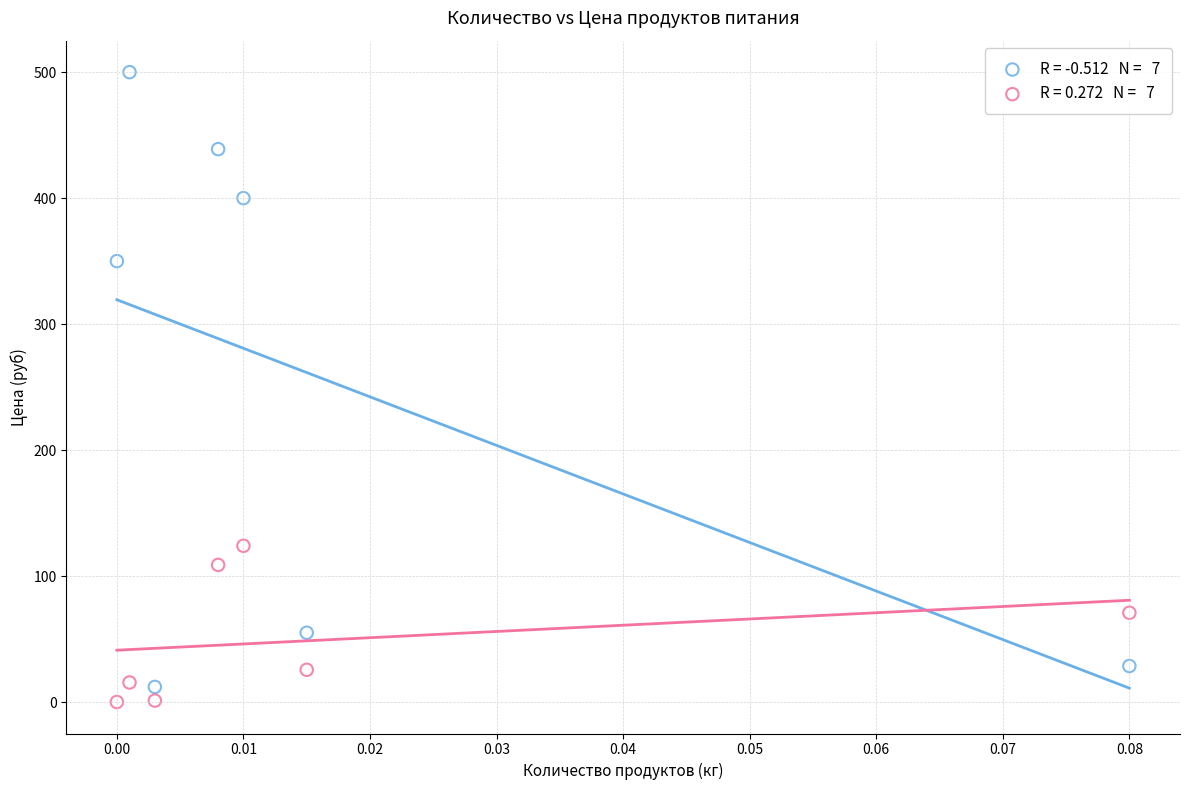

Across all data points, what is the range of Y values (max minus min)?

500.0